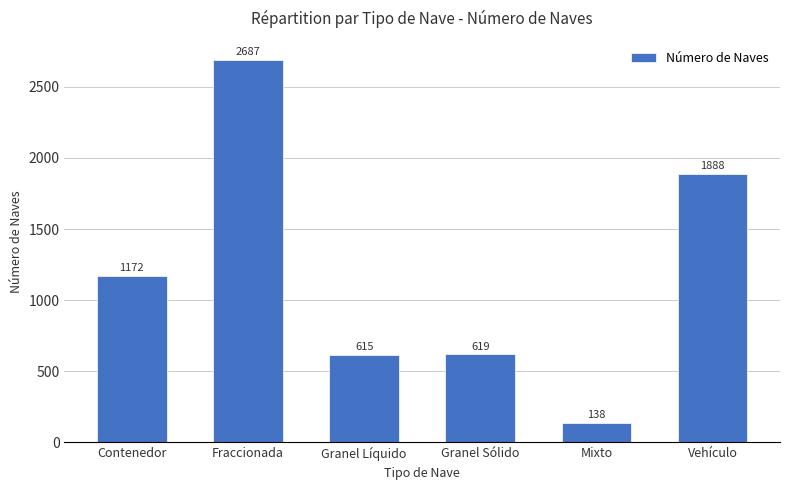

Count the number of categories in the chart.

6